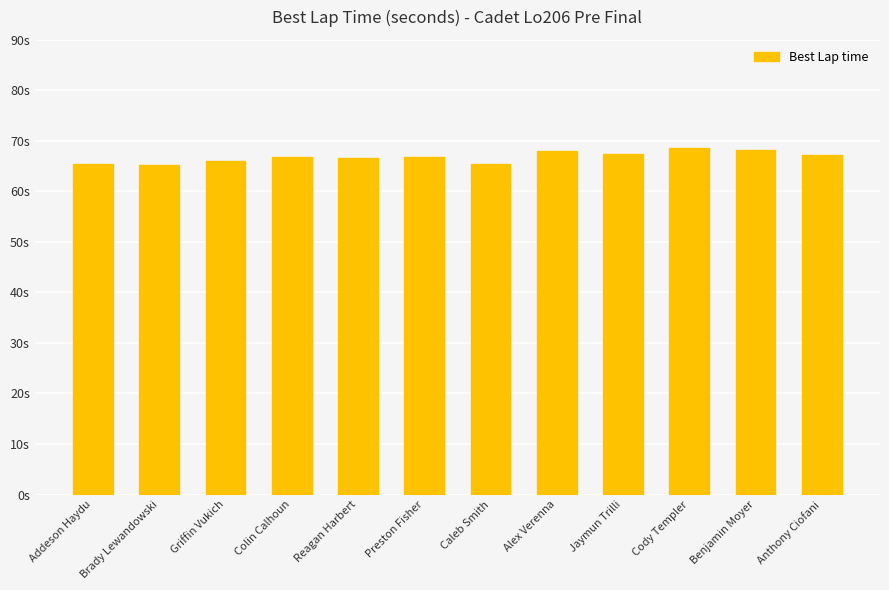

Reading left to right, list all the values displayed in this chart.

65.4	65.3	66.1	66.7	66.7	66.7	65.5	68.0	67.5	68.6	68.1	67.2